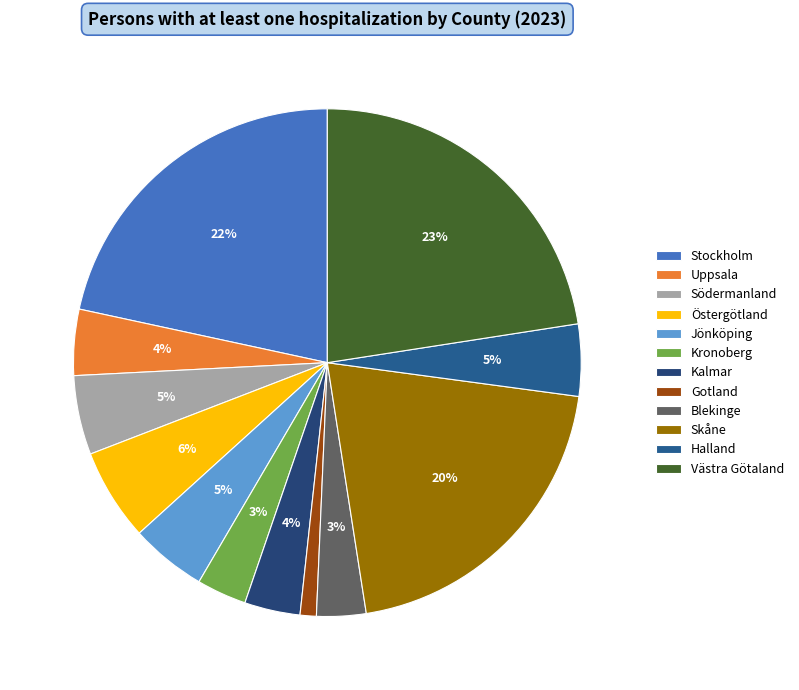

What percentage is NOT represented by Halland?

95.4%